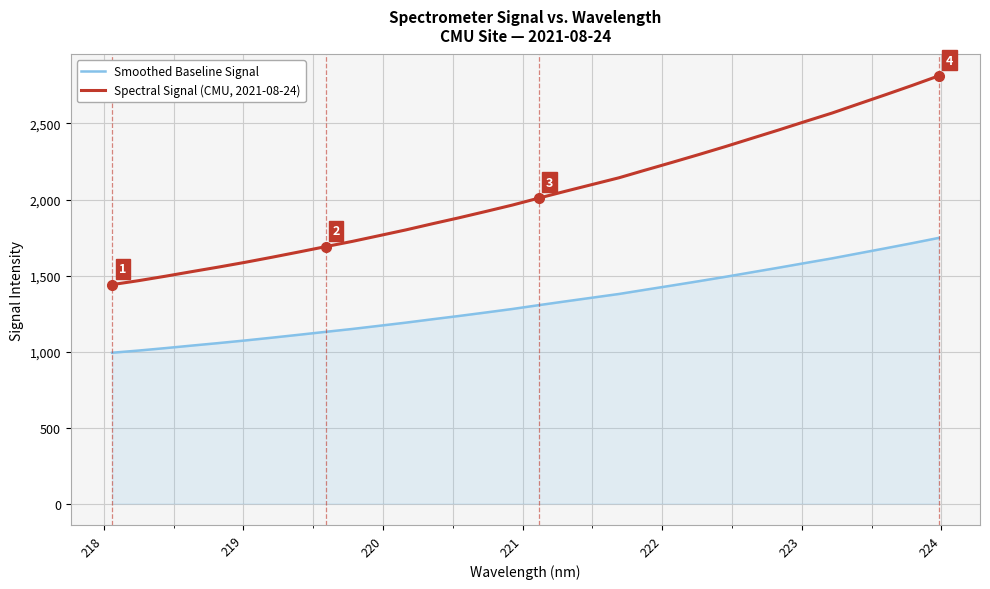

What is the smallest value displayed?

992.0